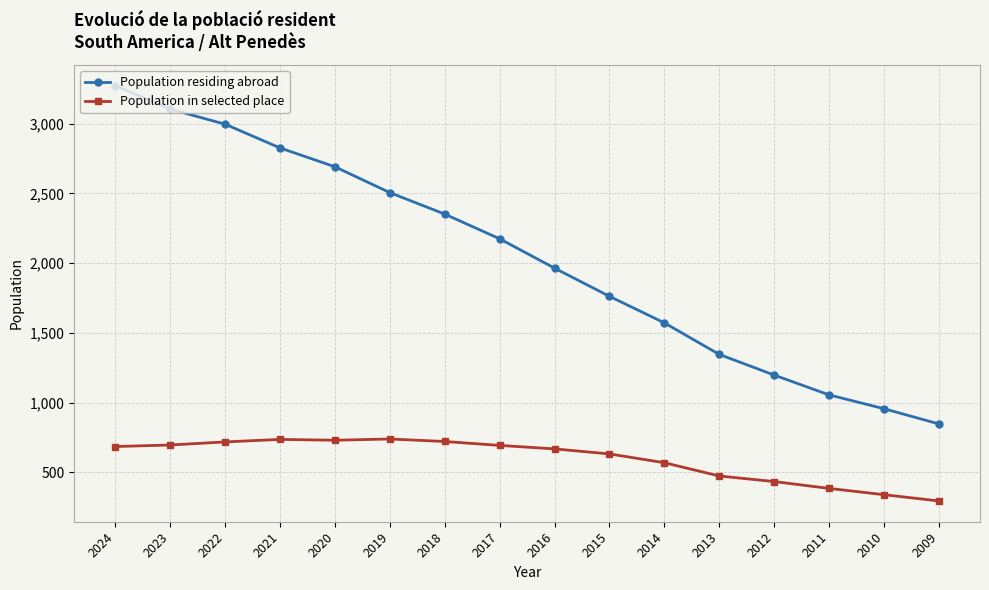

What is the average value of the Population residing abroad series?

2039